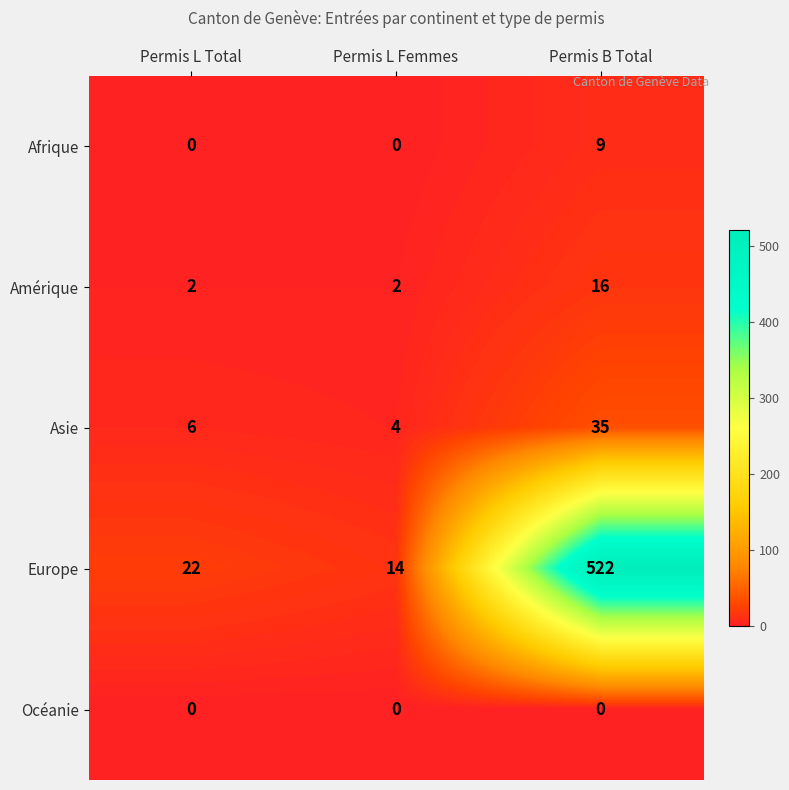

At how many categories does at least one series exceed 480?

1